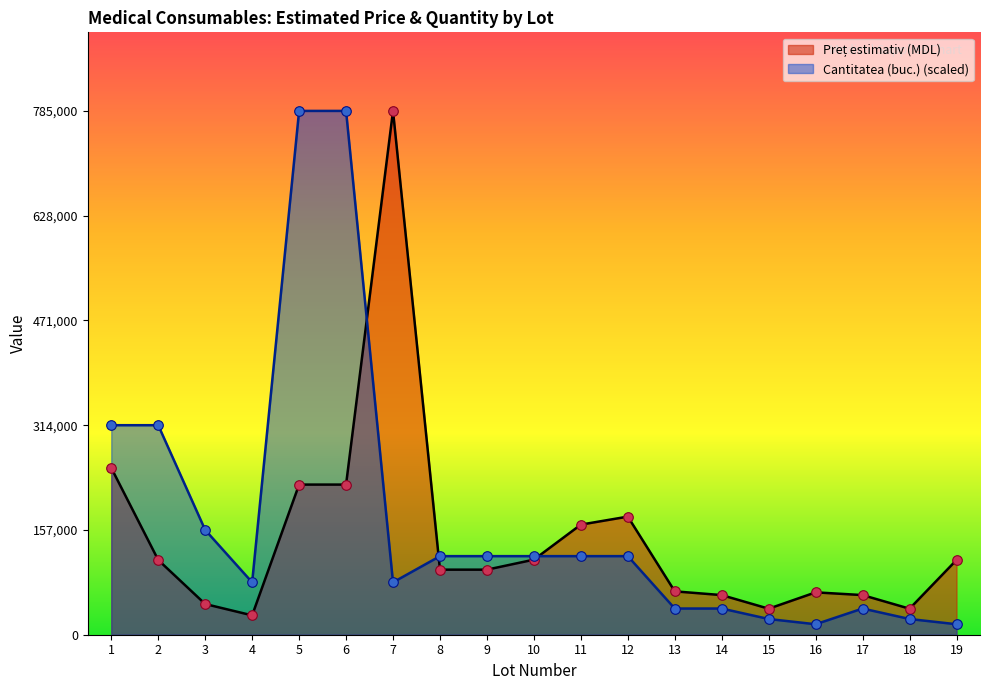

Which series has the largest total across all categories?

Cantitatea (buc.) (scaled)